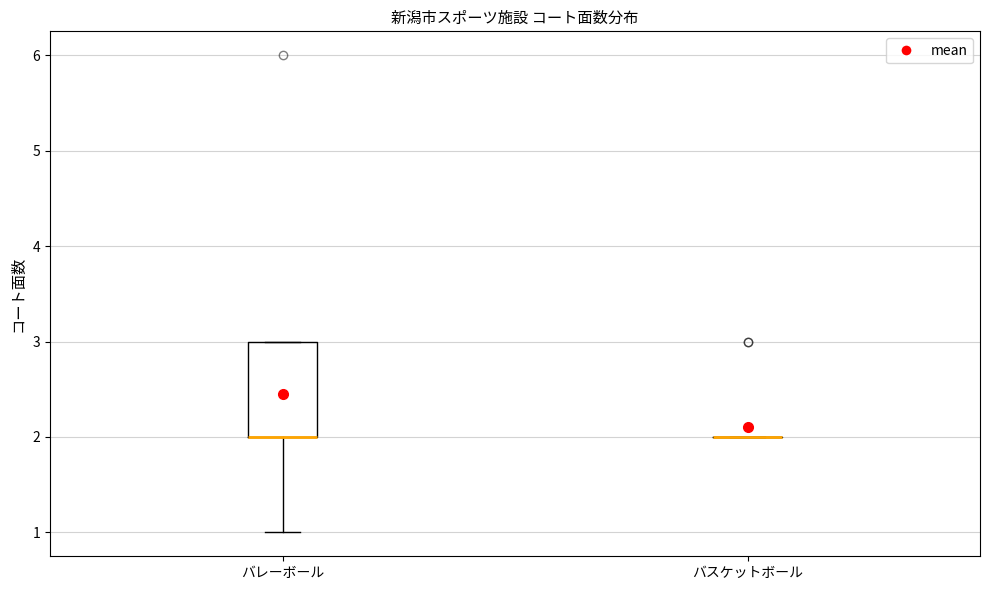

Reading left to right, read every box against the y-axis: the position of its median line, the range the box covers, and the ends of its whiskers. The values are not printed on the chart, so give them approximately, as read against the axis.

バレーボール: median 2 (drawn on the box's lower edge), box 2 to 3, whiskers 1 to 3
バスケットボール: box collapsed to a line at 2, whiskers 2 to 2